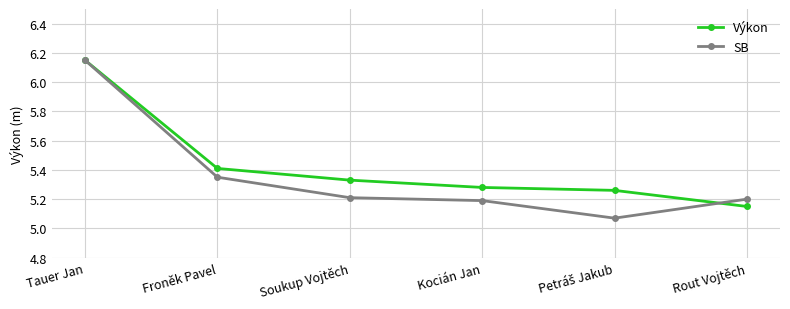

How many lines are shown in the chart?

2